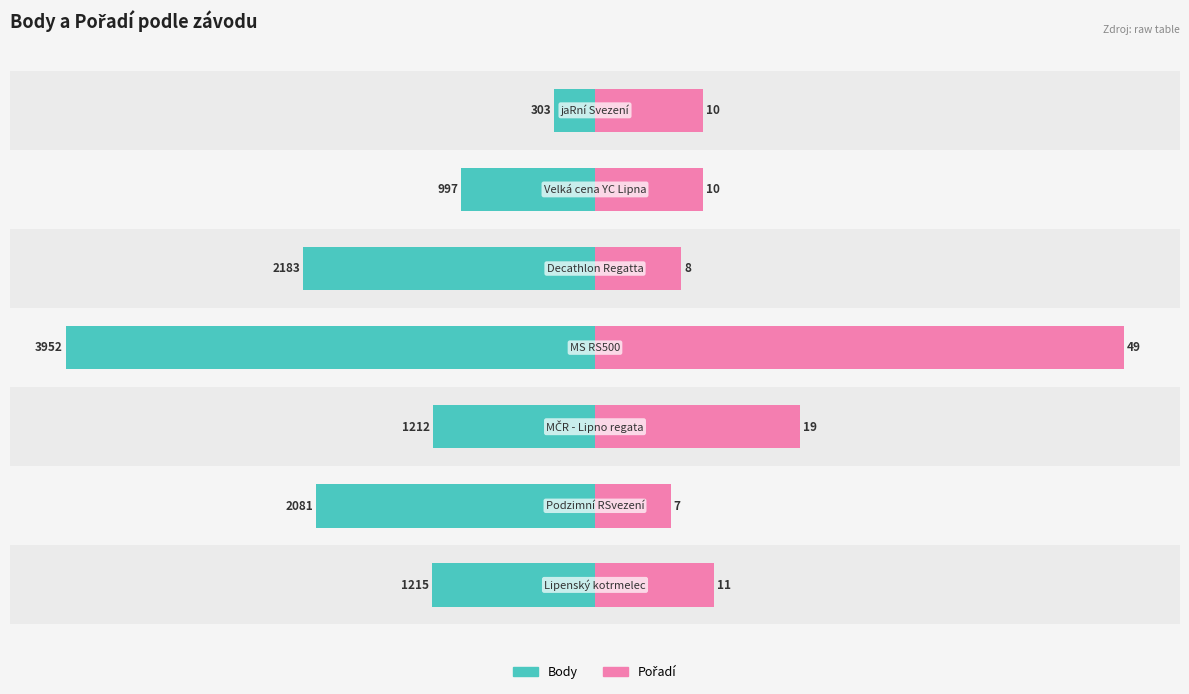

List the labels in order of Pořadí value, largest first.

3, 2, 0, 5, 6, 4, 1